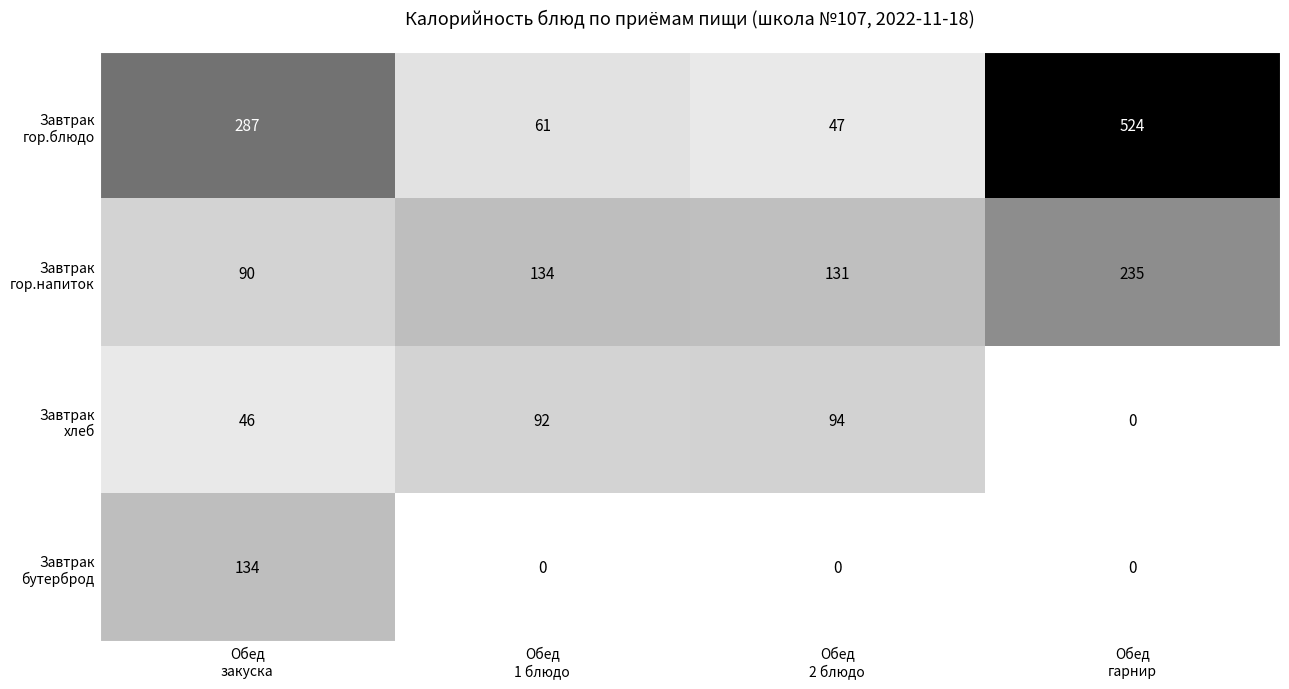

How many distinct data groups are displayed?

4